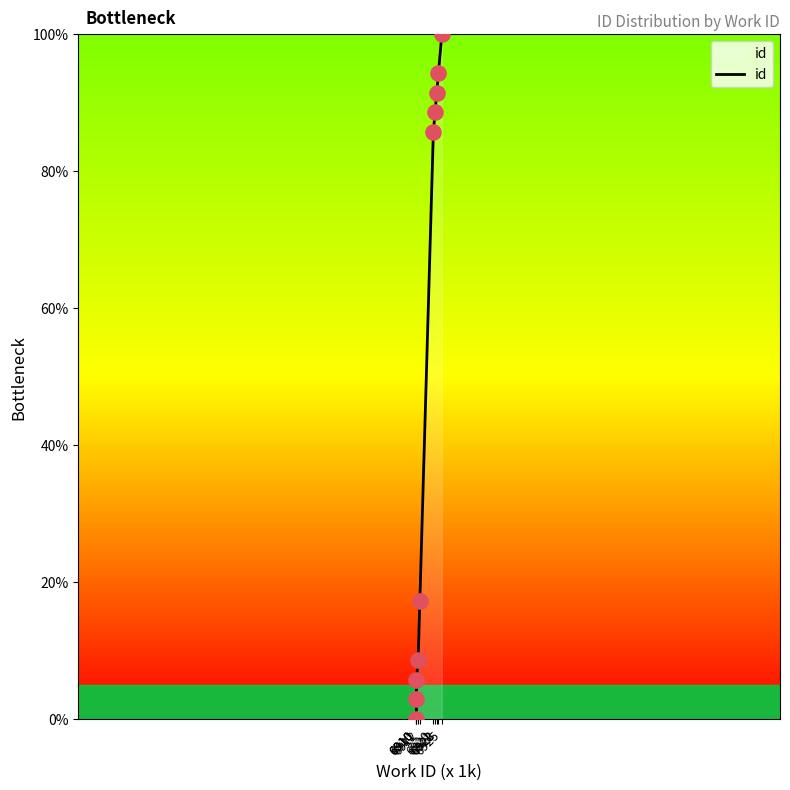

What is the ratio of the value at 6911 to the value at 6923?

0.1